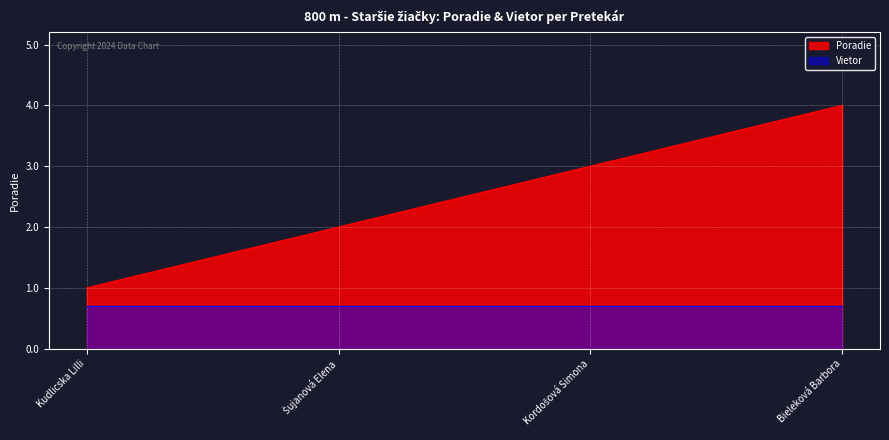

How many data points does each series have?

4